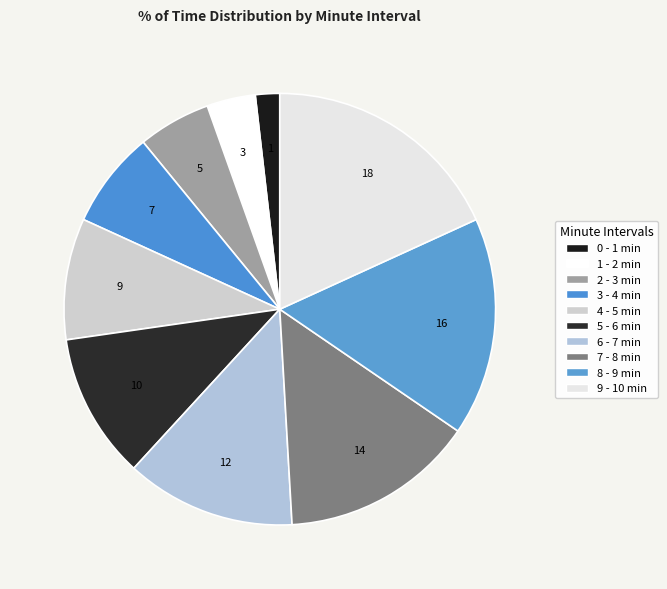

How many segments does this pie chart have?

10